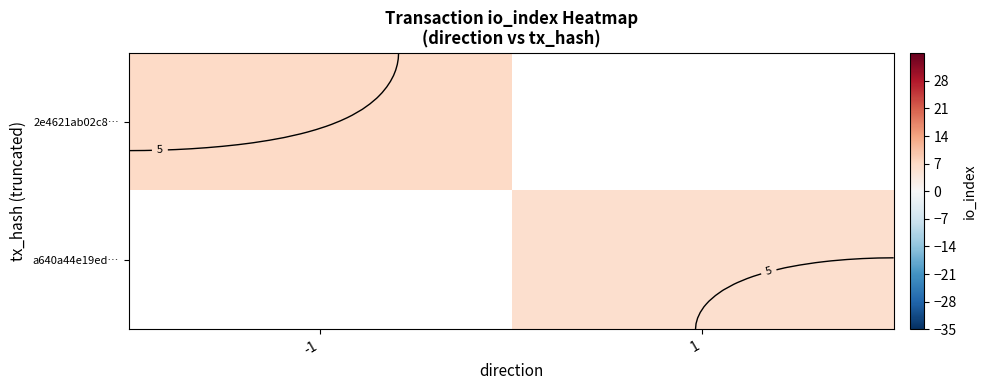

At which label is 2e4621ab02c8… closest to 7?

-1